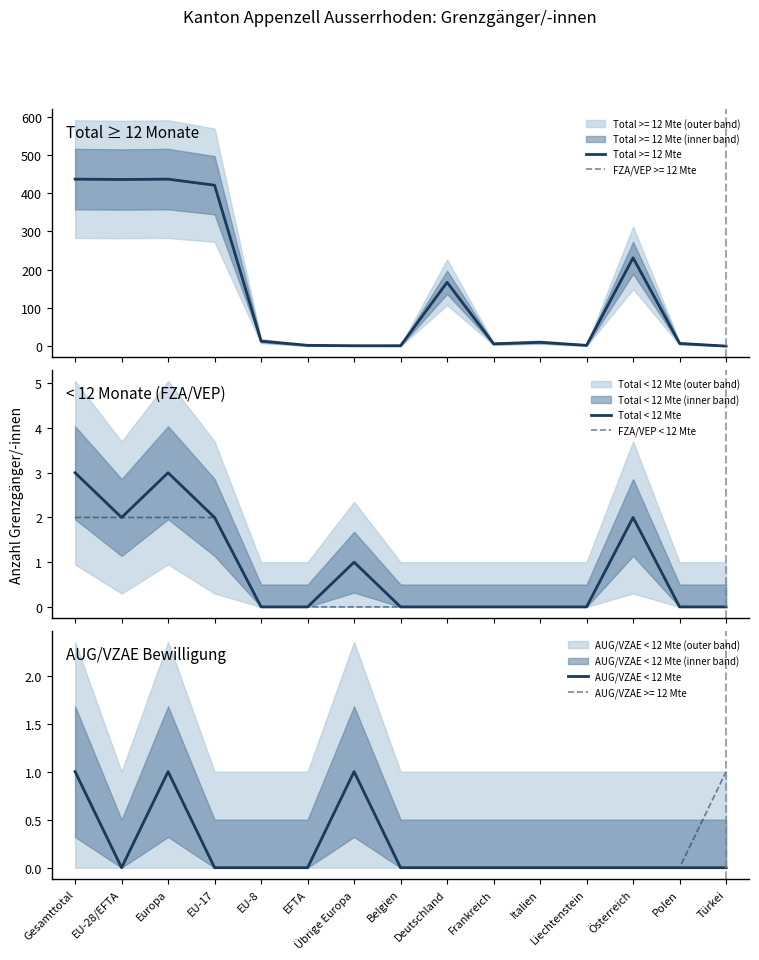

True or false: AUG/VZAE < 12 Mte and Total < 12 Mte intersect in this chart.

False